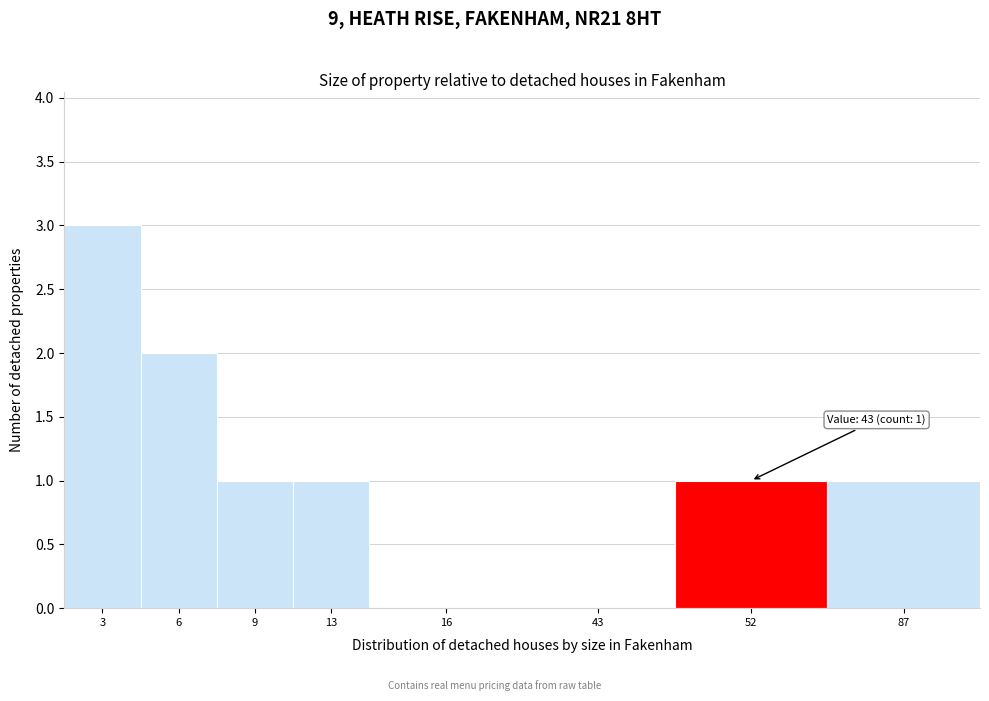

Reading left to right, list all the values displayed in this chart.

3=3	6=2	9=1	13=1	16=0	43=0	52=1	87=1